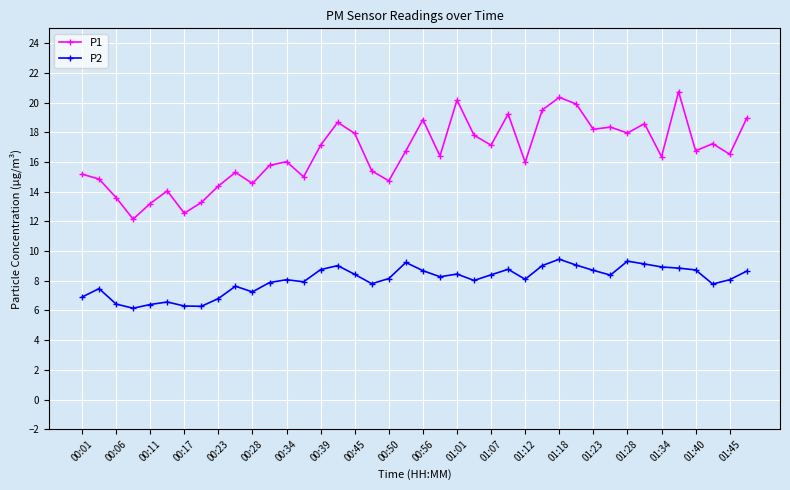

What is the minimum value for P1?

12.2